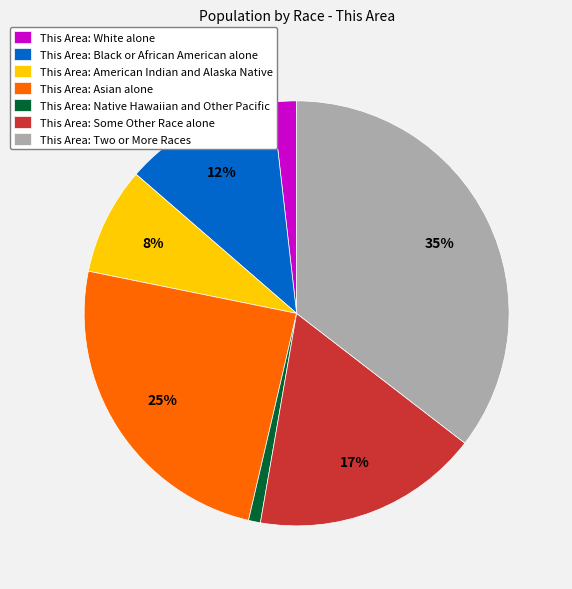

Is there a majority slice in this chart?

No